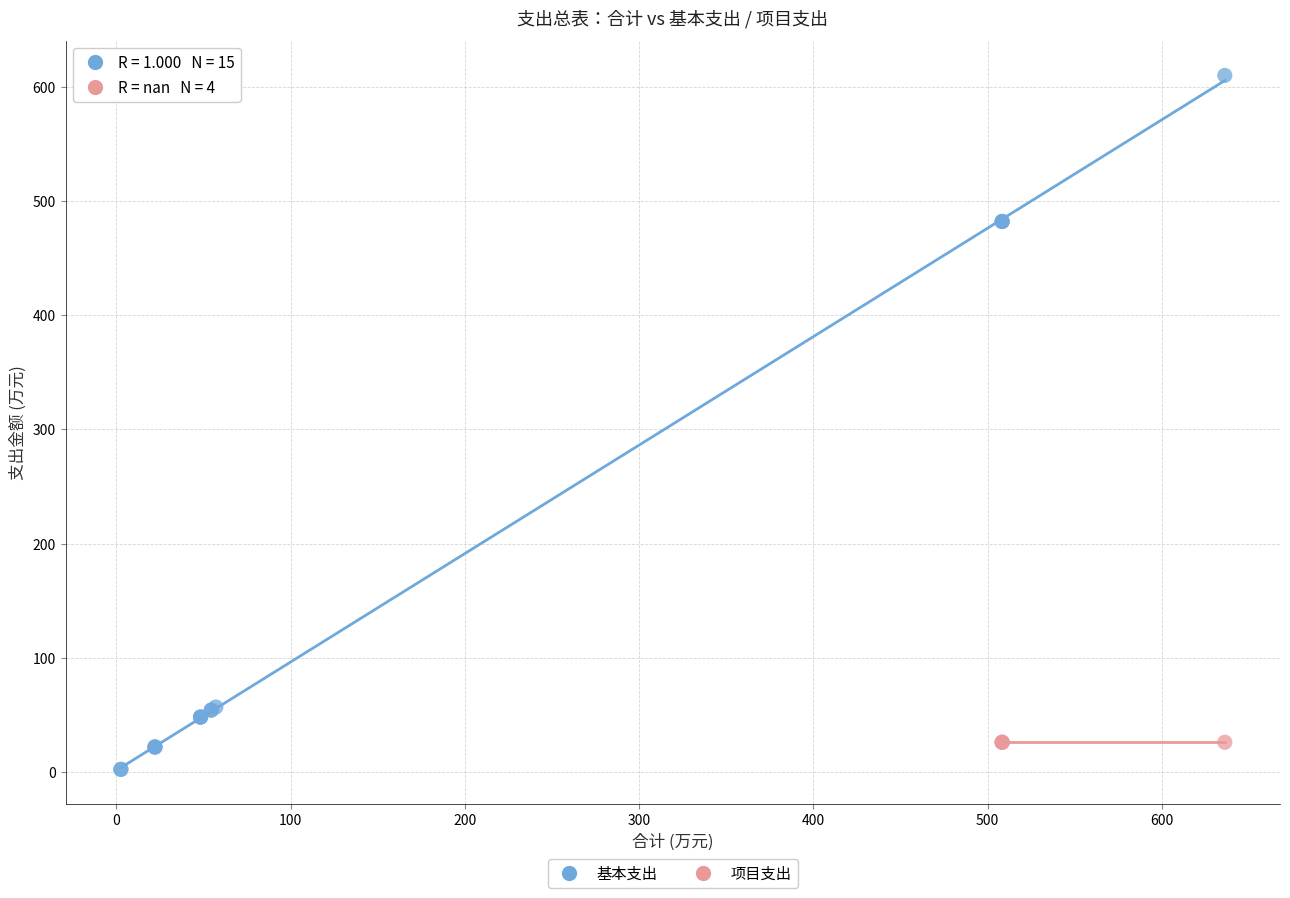

Which series reaches the maximum Y coordinate?

基本支出